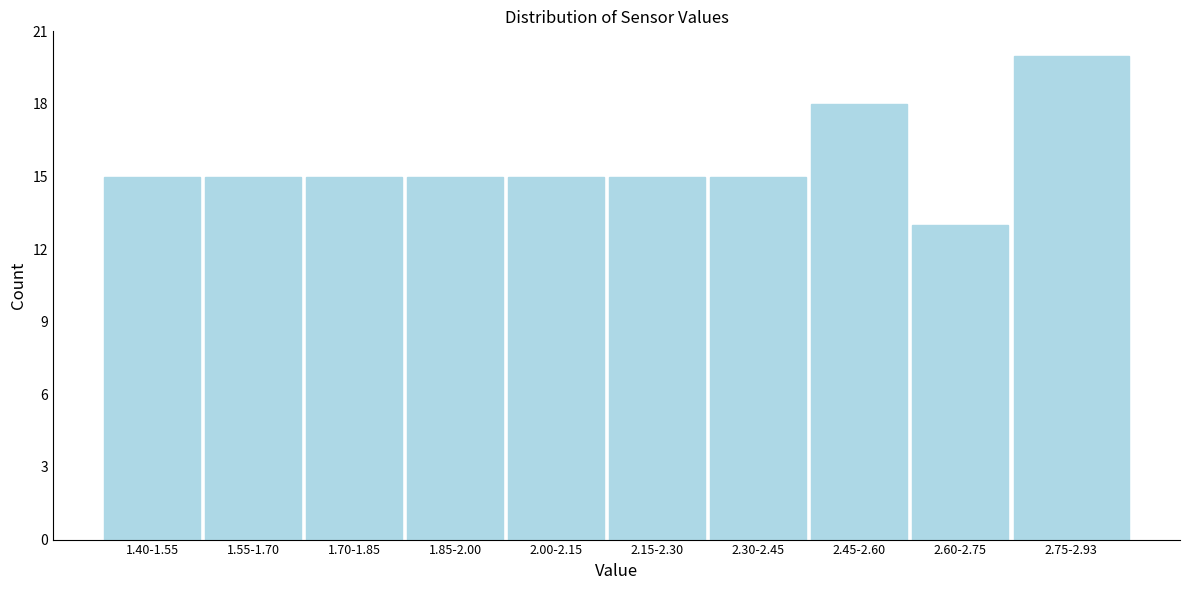

Reading left to right, list all the values displayed in this chart.

15	15	15	15	15	15	15	18	13	20